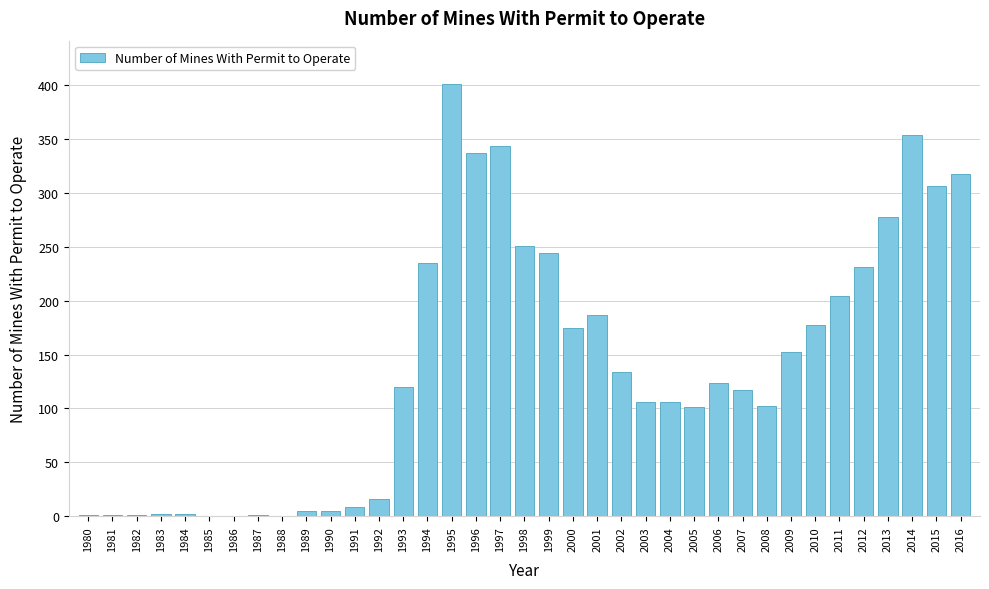

The value at 2012 is 109. True or false?

False